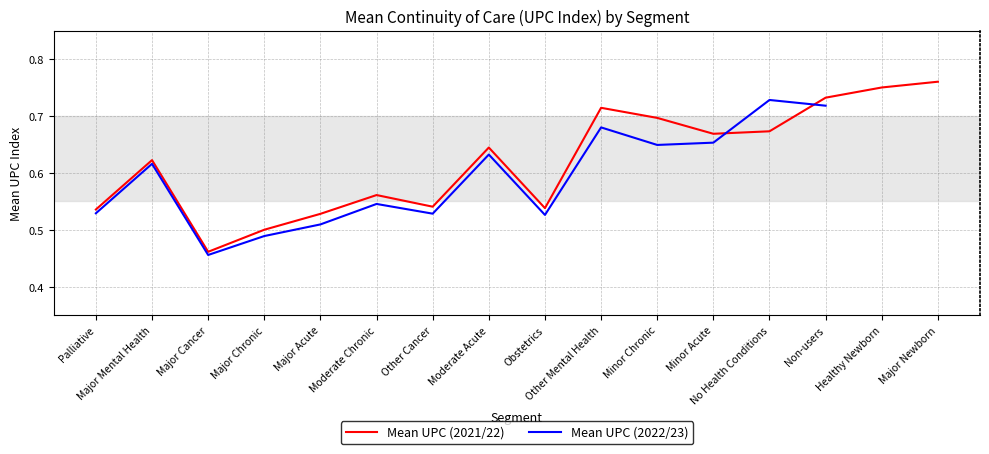

Count the number of categories in the chart.

16